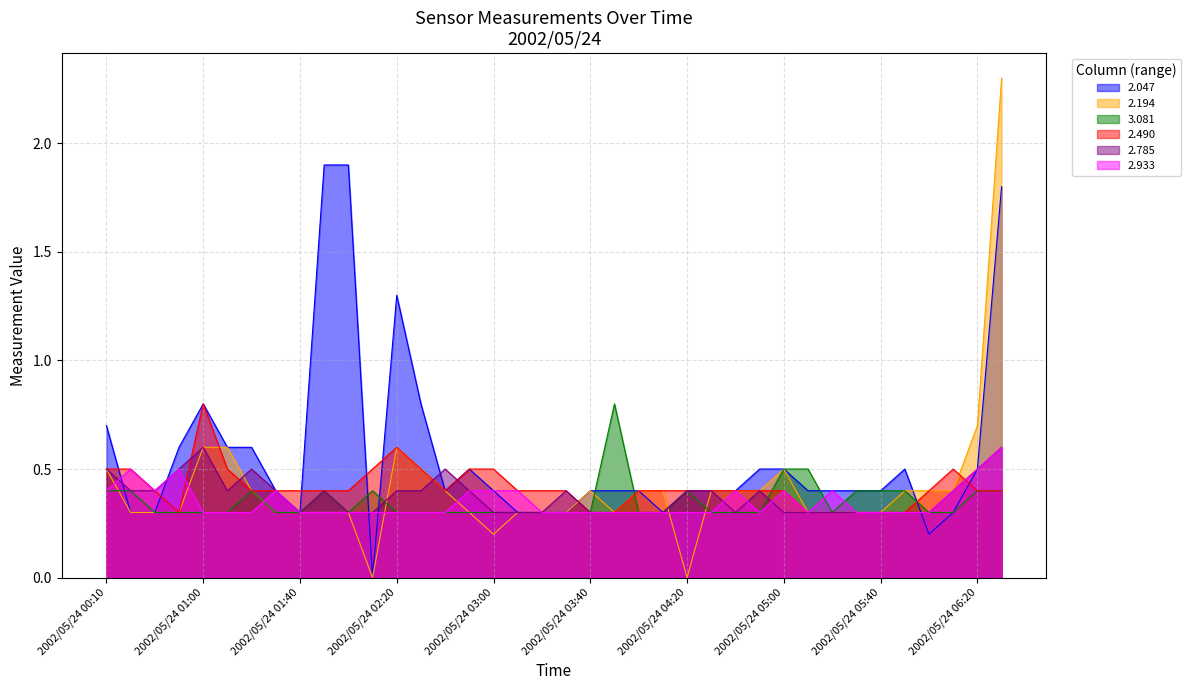

Reading right to left, extract all data points from this chart.

2.047: 2002/05/24 06:30=1.8	2002/05/24 06:20=0.5	2002/05/24 06:10=0.3	2002/05/24 06:00=0.2	2002/05/24 05:50=0.5	2002/05/24 05:40=0.4	2002/05/24 05:30=0.4	2002/05/24 05:20=0.4	2002/05/24 05:10=0.4	2002/05/24 05:00=0.5	2002/05/24 04:50=0.5	2002/05/24 04:40=0.4	2002/05/24 04:30=0.4	2002/05/24 04:20=0.4	2002/05/24 04:10=0.3	2002/05/24 04:00=0.4	2002/05/24 03:50=0.4	2002/05/24 03:40=0.4	2002/05/24 03:30=0.3	2002/05/24 03:20=0.3	2002/05/24 03:10=0.3	2002/05/24 03:00=0.4	2002/05/24 02:50=0.5	2002/05/24 02:40=0.4	2002/05/24 02:30=0.8	2002/05/24 02:20=1.3	2002/05/24 02:10=0.0	2002/05/24 02:00=1.9	2002/05/24 01:50=1.9	2002/05/24 01:40=0.3	2002/05/24 01:30=0.4	2002/05/24 01:20=0.6	2002/05/24 01:10=0.6	2002/05/24 01:00=0.8	2002/05/24 00:40=0.6	2002/05/24 00:30=0.3	2002/05/24 00:20=0.3	2002/05/24 00:10=0.7
2.194: 2002/05/24 06:30=2.3	2002/05/24 06:20=0.7	2002/05/24 06:10=0.4	2002/05/24 06:00=0.4	2002/05/24 05:50=0.4	2002/05/24 05:40=0.3	2002/05/24 05:30=0.3	2002/05/24 05:20=0.3	2002/05/24 05:10=0.3	2002/05/24 05:00=0.5	2002/05/24 04:50=0.4	2002/05/24 04:40=0.4	2002/05/24 04:30=0.4	2002/05/24 04:20=0.0	2002/05/24 04:10=0.4	2002/05/24 04:00=0.4	2002/05/24 03:50=0.3	2002/05/24 03:40=0.4	2002/05/24 03:30=0.3	2002/05/24 03:20=0.3	2002/05/24 03:10=0.3	2002/05/24 03:00=0.2	2002/05/24 02:50=0.3	2002/05/24 02:40=0.4	2002/05/24 02:30=0.5	2002/05/24 02:20=0.6	2002/05/24 02:10=0.0	2002/05/24 02:00=0.3	2002/05/24 01:50=0.3	2002/05/24 01:40=0.3	2002/05/24 01:30=0.3	2002/05/24 01:20=0.4	2002/05/24 01:10=0.6	2002/05/24 01:00=0.6	2002/05/24 00:40=0.3	2002/05/24 00:30=0.3	2002/05/24 00:20=0.3	2002/05/24 00:10=0.5
3.081: 2002/05/24 06:30=0.4	2002/05/24 06:20=0.4	2002/05/24 06:10=0.3	2002/05/24 06:00=0.3	2002/05/24 05:50=0.4	2002/05/24 05:40=0.4	2002/05/24 05:30=0.4	2002/05/24 05:20=0.3	2002/05/24 05:10=0.5	2002/05/24 05:00=0.5	2002/05/24 04:50=0.3	2002/05/24 04:40=0.3	2002/05/24 04:30=0.3	2002/05/24 04:20=0.4	2002/05/24 04:10=0.3	2002/05/24 04:00=0.3	2002/05/24 03:50=0.8	2002/05/24 03:40=0.3	2002/05/24 03:30=0.3	2002/05/24 03:20=0.3	2002/05/24 03:10=0.3	2002/05/24 03:00=0.3	2002/05/24 02:50=0.3	2002/05/24 02:40=0.3	2002/05/24 02:30=0.3	2002/05/24 02:20=0.3	2002/05/24 02:10=0.4	2002/05/24 02:00=0.3	2002/05/24 01:50=0.4	2002/05/24 01:40=0.3	2002/05/24 01:30=0.3	2002/05/24 01:20=0.4	2002/05/24 01:10=0.3	2002/05/24 01:00=0.3	2002/05/24 00:40=0.3	2002/05/24 00:30=0.3	2002/05/24 00:20=0.4	2002/05/24 00:10=0.4
2.490: 2002/05/24 06:30=0.4	2002/05/24 06:20=0.4	2002/05/24 06:10=0.5	2002/05/24 06:00=0.4	2002/05/24 05:50=0.3	2002/05/24 05:40=0.3	2002/05/24 05:30=0.3	2002/05/24 05:20=0.3	2002/05/24 05:10=0.3	2002/05/24 05:00=0.4	2002/05/24 04:50=0.4	2002/05/24 04:40=0.4	2002/05/24 04:30=0.4	2002/05/24 04:20=0.4	2002/05/24 04:10=0.4	2002/05/24 04:00=0.4	2002/05/24 03:50=0.3	2002/05/24 03:40=0.3	2002/05/24 03:30=0.4	2002/05/24 03:20=0.4	2002/05/24 03:10=0.4	2002/05/24 03:00=0.5	2002/05/24 02:50=0.5	2002/05/24 02:40=0.4	2002/05/24 02:30=0.5	2002/05/24 02:20=0.6	2002/05/24 02:10=0.5	2002/05/24 02:00=0.4	2002/05/24 01:50=0.4	2002/05/24 01:40=0.4	2002/05/24 01:30=0.4	2002/05/24 01:20=0.4	2002/05/24 01:10=0.5	2002/05/24 01:00=0.8	2002/05/24 00:40=0.3	2002/05/24 00:30=0.4	2002/05/24 00:20=0.5	2002/05/24 00:10=0.5
2.785: 2002/05/24 06:30=0.6	2002/05/24 06:20=0.5	2002/05/24 06:10=0.4	2002/05/24 06:00=0.3	2002/05/24 05:50=0.3	2002/05/24 05:40=0.3	2002/05/24 05:30=0.3	2002/05/24 05:20=0.3	2002/05/24 05:10=0.3	2002/05/24 05:00=0.3	2002/05/24 04:50=0.4	2002/05/24 04:40=0.3	2002/05/24 04:30=0.4	2002/05/24 04:20=0.4	2002/05/24 04:10=0.3	2002/05/24 04:00=0.3	2002/05/24 03:50=0.3	2002/05/24 03:40=0.3	2002/05/24 03:30=0.4	2002/05/24 03:20=0.3	2002/05/24 03:10=0.3	2002/05/24 03:00=0.3	2002/05/24 02:50=0.4	2002/05/24 02:40=0.5	2002/05/24 02:30=0.4	2002/05/24 02:20=0.4	2002/05/24 02:10=0.3	2002/05/24 02:00=0.3	2002/05/24 01:50=0.4	2002/05/24 01:40=0.3	2002/05/24 01:30=0.4	2002/05/24 01:20=0.5	2002/05/24 01:10=0.4	2002/05/24 01:00=0.6	2002/05/24 00:40=0.5	2002/05/24 00:30=0.4	2002/05/24 00:20=0.4	2002/05/24 00:10=0.5
2.933: 2002/05/24 06:30=0.6	2002/05/24 06:20=0.5	2002/05/24 06:10=0.4	2002/05/24 06:00=0.3	2002/05/24 05:50=0.3	2002/05/24 05:40=0.3	2002/05/24 05:30=0.3	2002/05/24 05:20=0.4	2002/05/24 05:10=0.3	2002/05/24 05:00=0.4	2002/05/24 04:50=0.3	2002/05/24 04:40=0.4	2002/05/24 04:30=0.3	2002/05/24 04:20=0.3	2002/05/24 04:10=0.3	2002/05/24 04:00=0.3	2002/05/24 03:50=0.3	2002/05/24 03:40=0.3	2002/05/24 03:30=0.3	2002/05/24 03:20=0.3	2002/05/24 03:10=0.4	2002/05/24 03:00=0.4	2002/05/24 02:50=0.4	2002/05/24 02:40=0.3	2002/05/24 02:30=0.3	2002/05/24 02:20=0.3	2002/05/24 02:10=0.3	2002/05/24 02:00=0.3	2002/05/24 01:50=0.3	2002/05/24 01:40=0.3	2002/05/24 01:30=0.4	2002/05/24 01:20=0.3	2002/05/24 01:10=0.3	2002/05/24 01:00=0.3	2002/05/24 00:40=0.5	2002/05/24 00:30=0.4	2002/05/24 00:20=0.5	2002/05/24 00:10=0.4